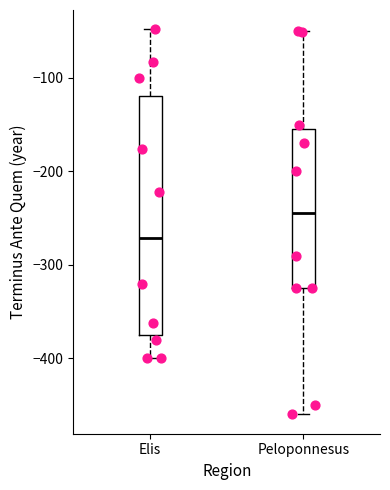

Reading left to right, read every box against the y-axis: the position of its median line, the range the box covers, and the ends of its whiskers. The values are not printed on the chart, so give them approximately, as read against the axis.

Elis: median -270, box -380 to -120, whiskers -400 to -50
Peloponnesus: median -240, box -320 to -150, whiskers -460 to -50